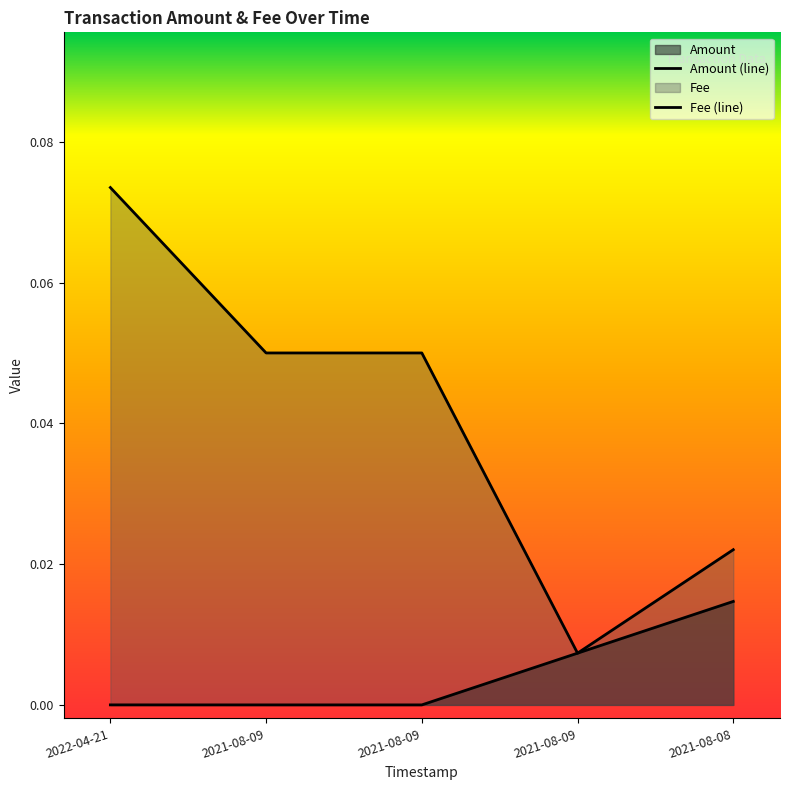

What is the value of the Fee point at the 2nd from the left?

0.1